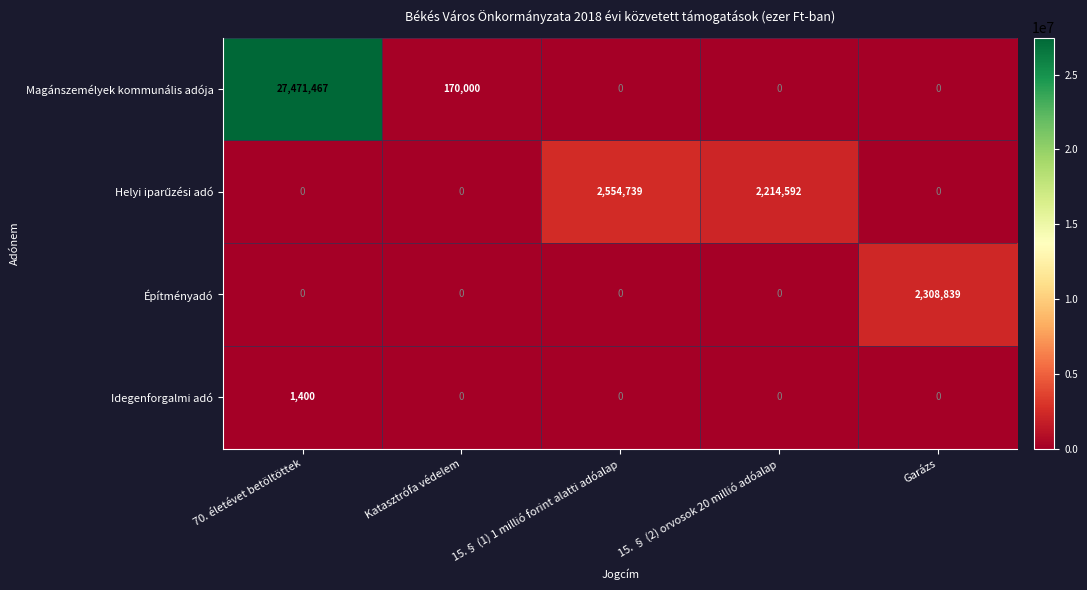

What is the difference between the maximum and minimum values in the Idegenforgalmi adó series?

1400